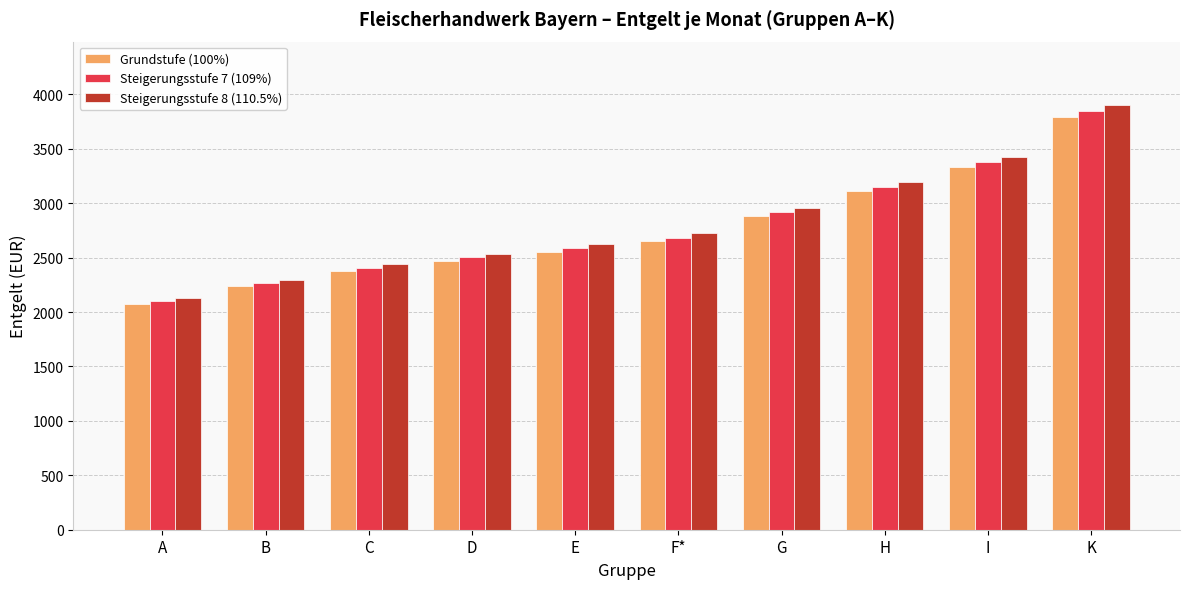

What is the sum of all Steigerungsstufe 7 (109%) values?

27855